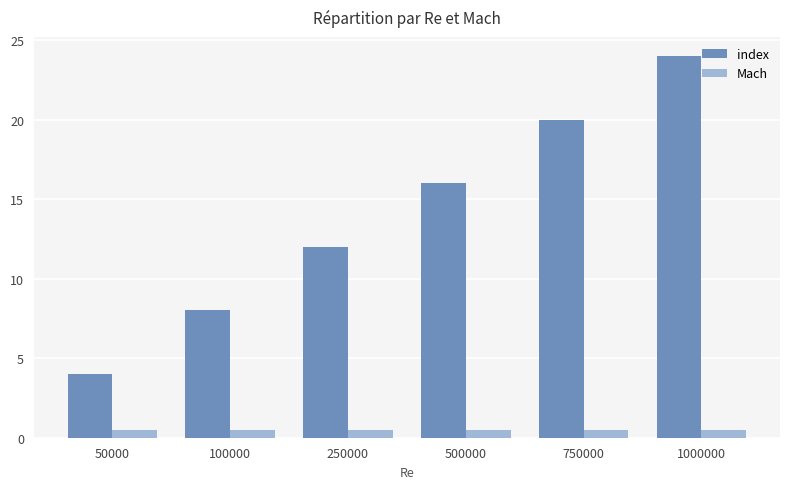

What is the average value of the Mach series?

0.5